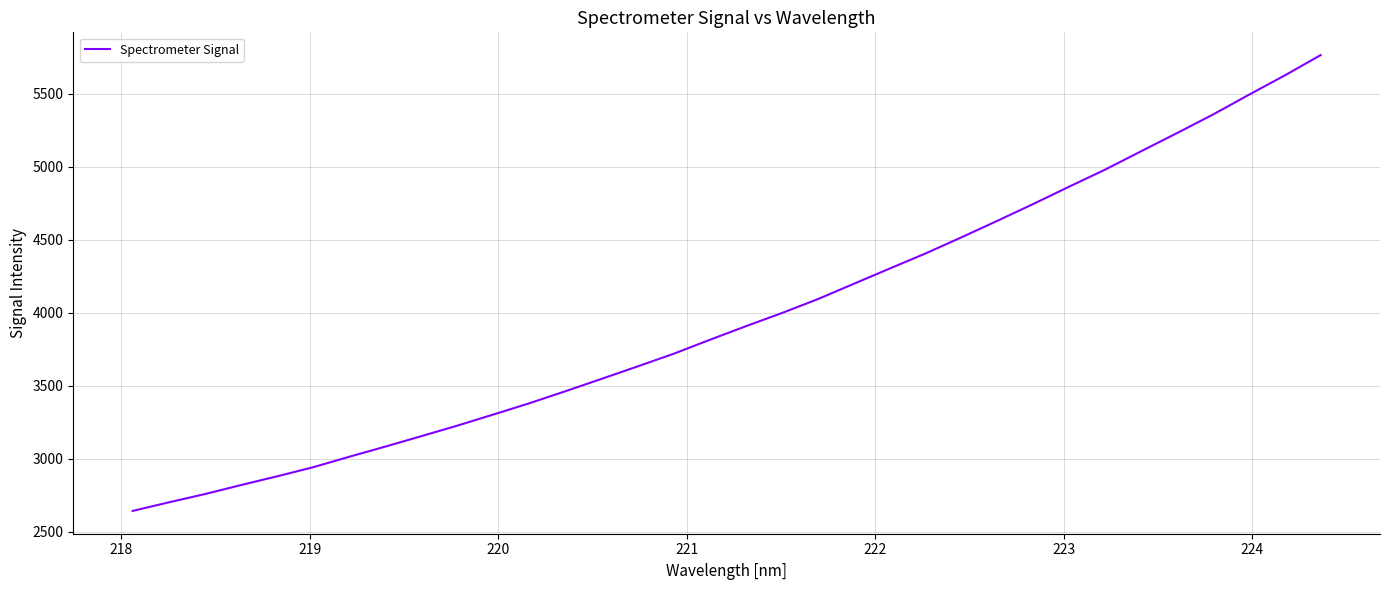

Does the chart display data point markers on the line(s)?

No